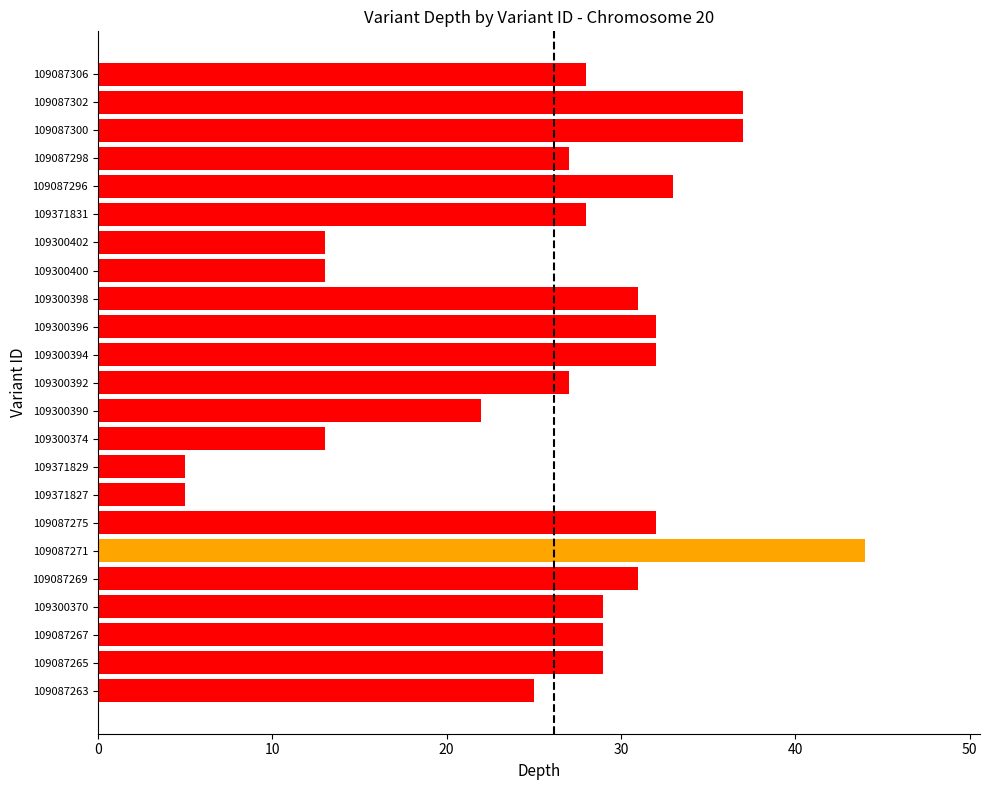

What is the smallest value displayed?

5